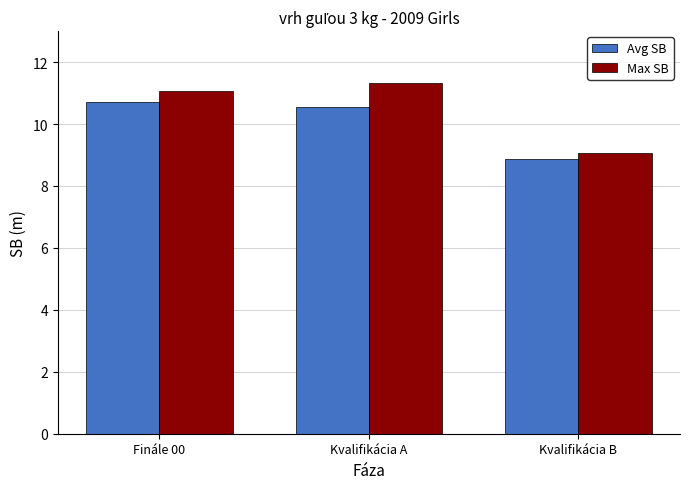

What is the highest value of the Max SB series?

11.3